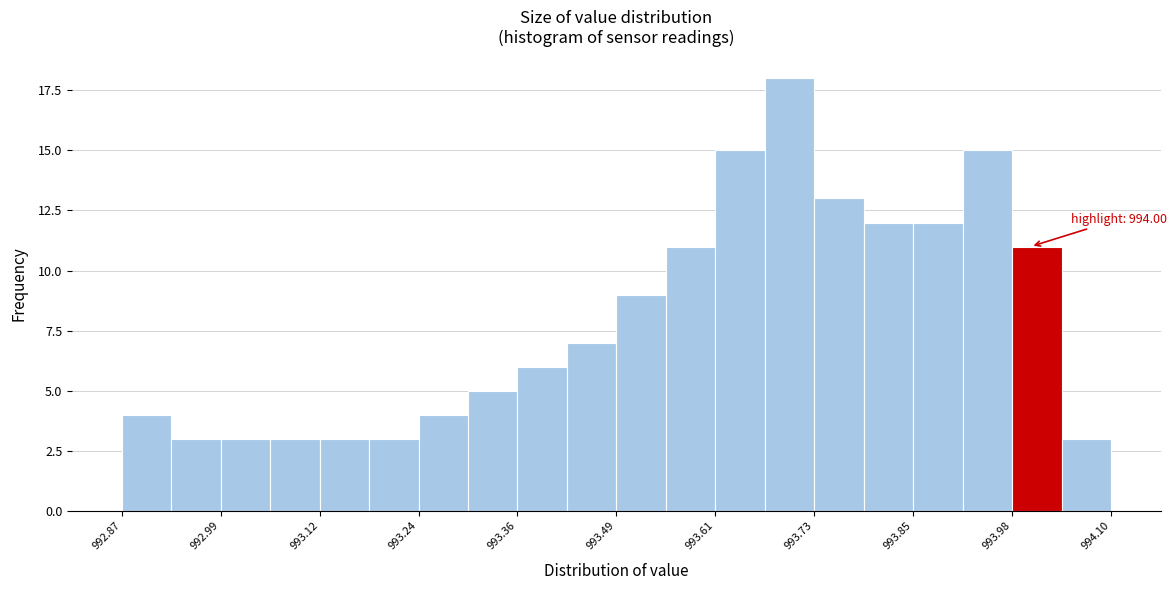

Around what value on the x-axis is the tallest bar? Give the approximate position of its centre, as read against the axis.

993.70